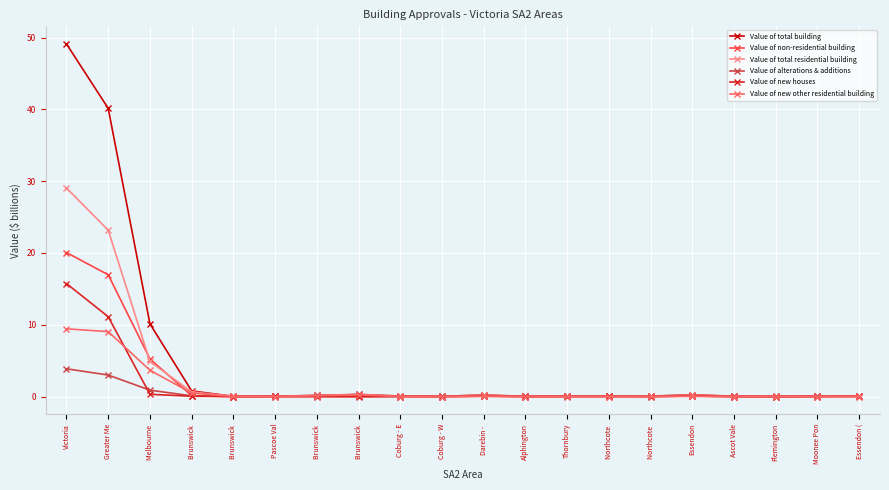

Which series has the largest total across all categories?

Value of total building